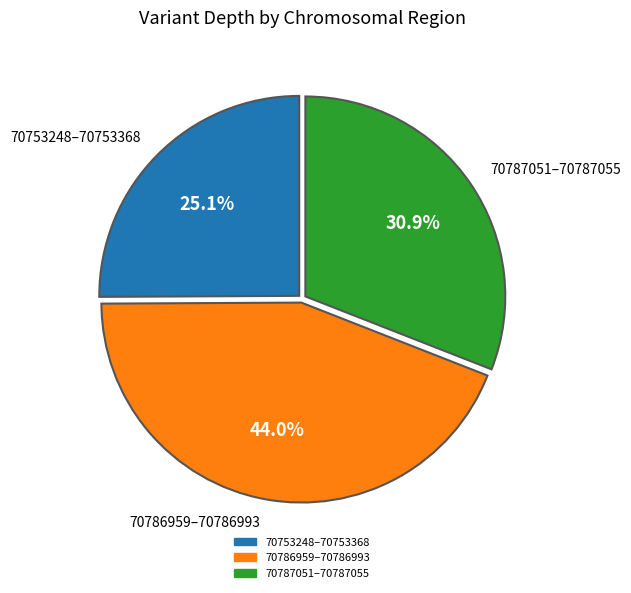

Is 70787051–70787055 the majority of the pie?

No